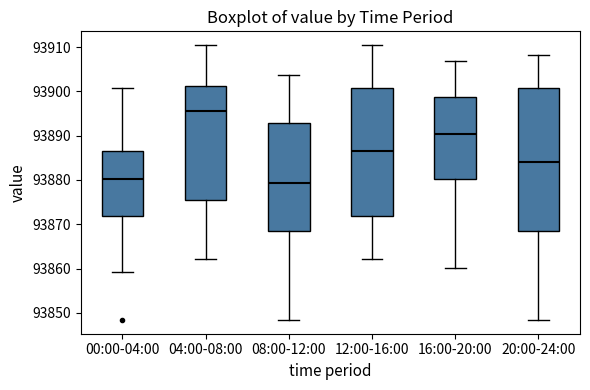

Reading left to right, read every box against the y-axis: the position of its median line, the range the box covers, and the ends of its whiskers. The values are not printed on the chart, so give them approximately, as read against the axis.

00:00-04:00: median 93880, box 93872 to 93887, whiskers 93859 to 93901
04:00-08:00: median 93896, box 93876 to 93901, whiskers 93862 to 93910
08:00-12:00: median 93879, box 93868 to 93893, whiskers 93848 to 93904
12:00-16:00: median 93887, box 93872 to 93901, whiskers 93862 to 93910
16:00-20:00: median 93890, box 93880 to 93899, whiskers 93860 to 93907
20:00-24:00: median 93884, box 93868 to 93901, whiskers 93848 to 93908